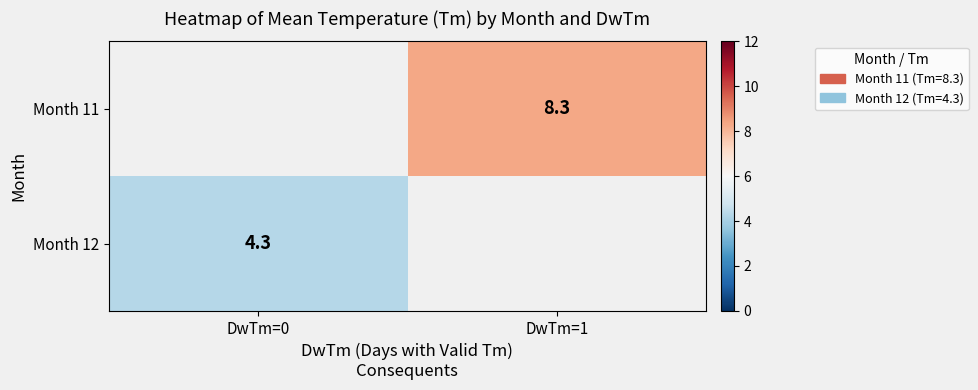

The Month 12 series shows 2.4 at DwTm=0. True or false?

False